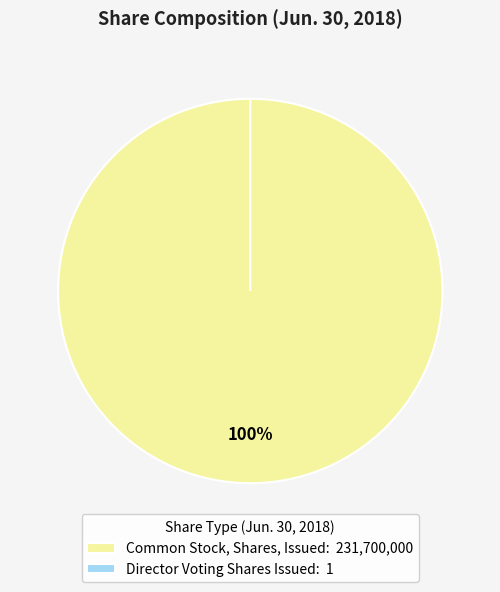

True or false: Common Stock, Shares, Issued accounts for 100% of the total.

True